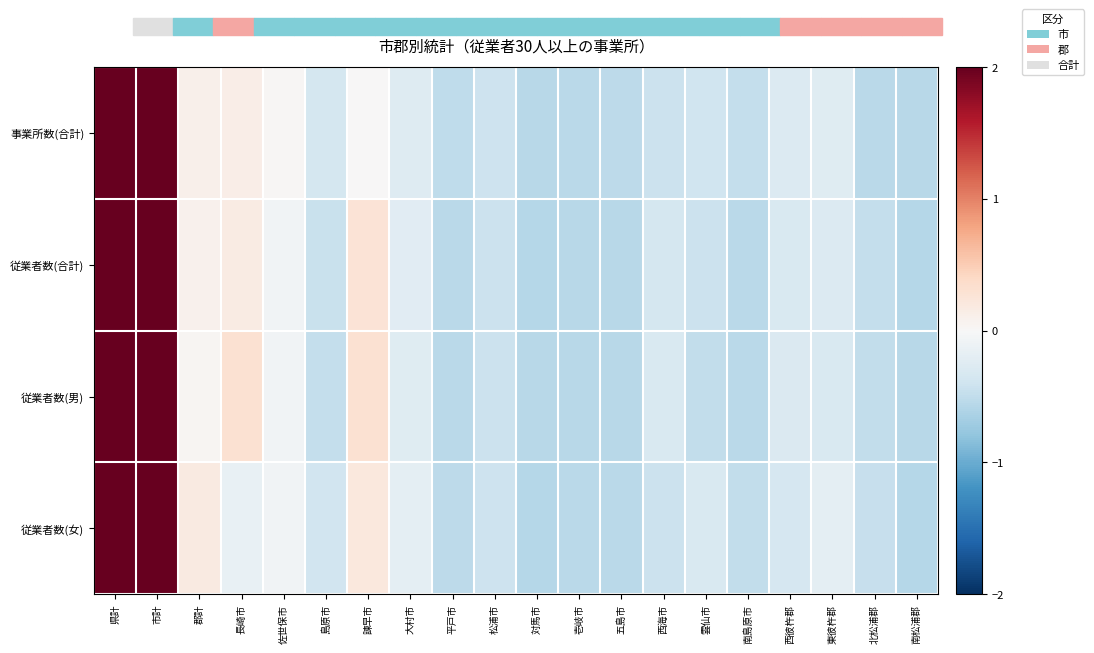

Reading right to left, what are all the values shown in this chart?

事業所数(合計): 南松浦郡=-0.6	北松浦郡=-0.5	東彼杵郡=-0.2	西彼杵郡=-0.3	南島原市=-0.5	雲仙市=-0.4	西海市=-0.4	五島市=-0.5	壱岐市=-0.5	対馬市=-0.6	松浦市=-0.4	平戸市=-0.5	大村市=-0.3	諫早市=0.0	島原市=-0.3	佐世保市=0.0	長崎市=0.1	郡計=0.1	市計=2.6	県計=3.2
従業者数(合計): 南松浦郡=-0.6	北松浦郡=-0.5	東彼杵郡=-0.3	西彼杵郡=-0.3	南島原市=-0.5	雲仙市=-0.4	西海市=-0.3	五島市=-0.6	壱岐市=-0.6	対馬市=-0.6	松浦市=-0.4	平戸市=-0.5	大村市=-0.2	諫早市=0.3	島原市=-0.4	佐世保市=-0.1	長崎市=0.2	郡計=0.1	市計=2.6	県計=3.2
従業者数(男): 南松浦郡=-0.6	北松浦郡=-0.5	東彼杵郡=-0.3	西彼杵郡=-0.3	南島原市=-0.5	雲仙市=-0.5	西海市=-0.3	五島市=-0.6	壱岐市=-0.6	対馬市=-0.6	松浦市=-0.4	平戸市=-0.5	大村市=-0.2	諫早市=0.3	島原市=-0.5	佐世保市=-0.1	長崎市=0.3	郡計=0.0	市計=2.6	県計=3.2
従業者数(女): 南松浦郡=-0.6	北松浦郡=-0.5	東彼杵郡=-0.2	西彼杵郡=-0.3	南島原市=-0.5	雲仙市=-0.3	西海市=-0.4	五島市=-0.5	壱岐市=-0.5	対馬市=-0.6	松浦市=-0.4	平戸市=-0.5	大村市=-0.2	諫早市=0.2	島原市=-0.4	佐世保市=-0.1	長崎市=-0.2	郡計=0.2	市計=2.5	県計=3.3